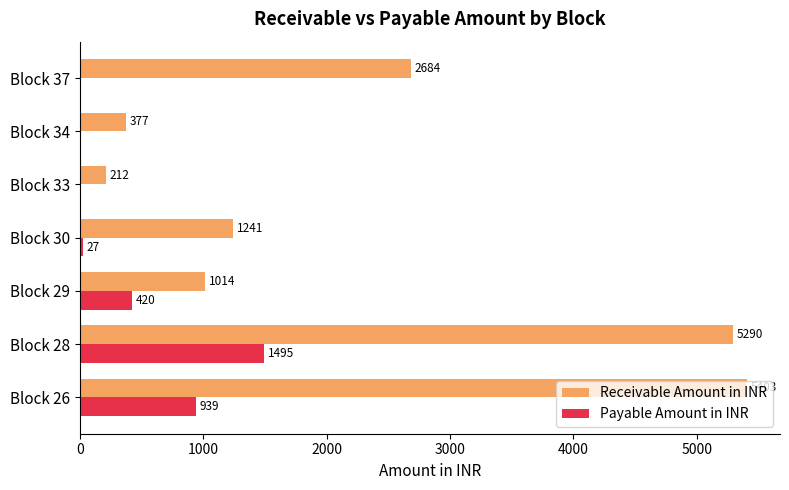

Which series changed the most between Block 29 and Block 33?

Receivable Amount in INR